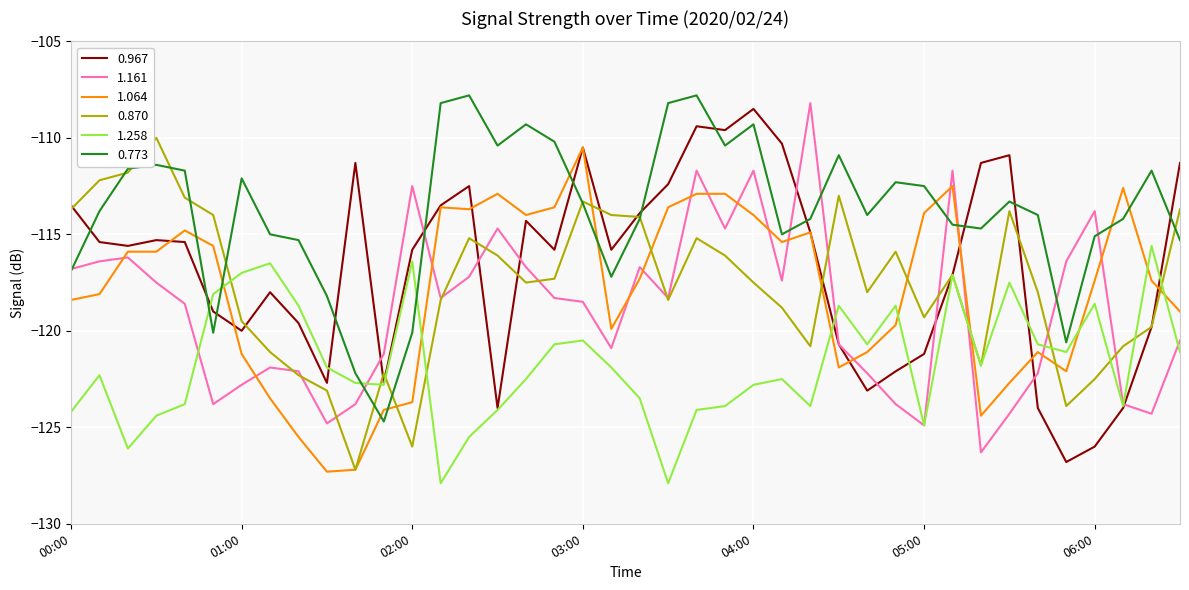

What is the maximum value shown in the chart?

-107.8